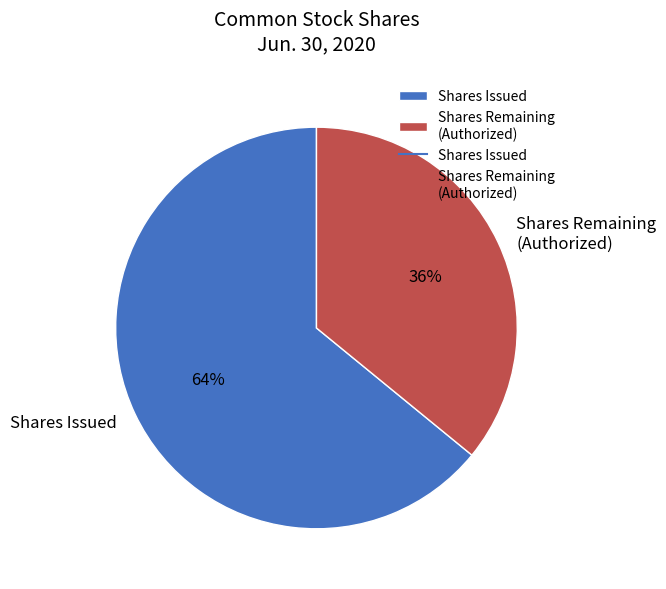

Which category has the biggest portion of the pie?

Shares Issued